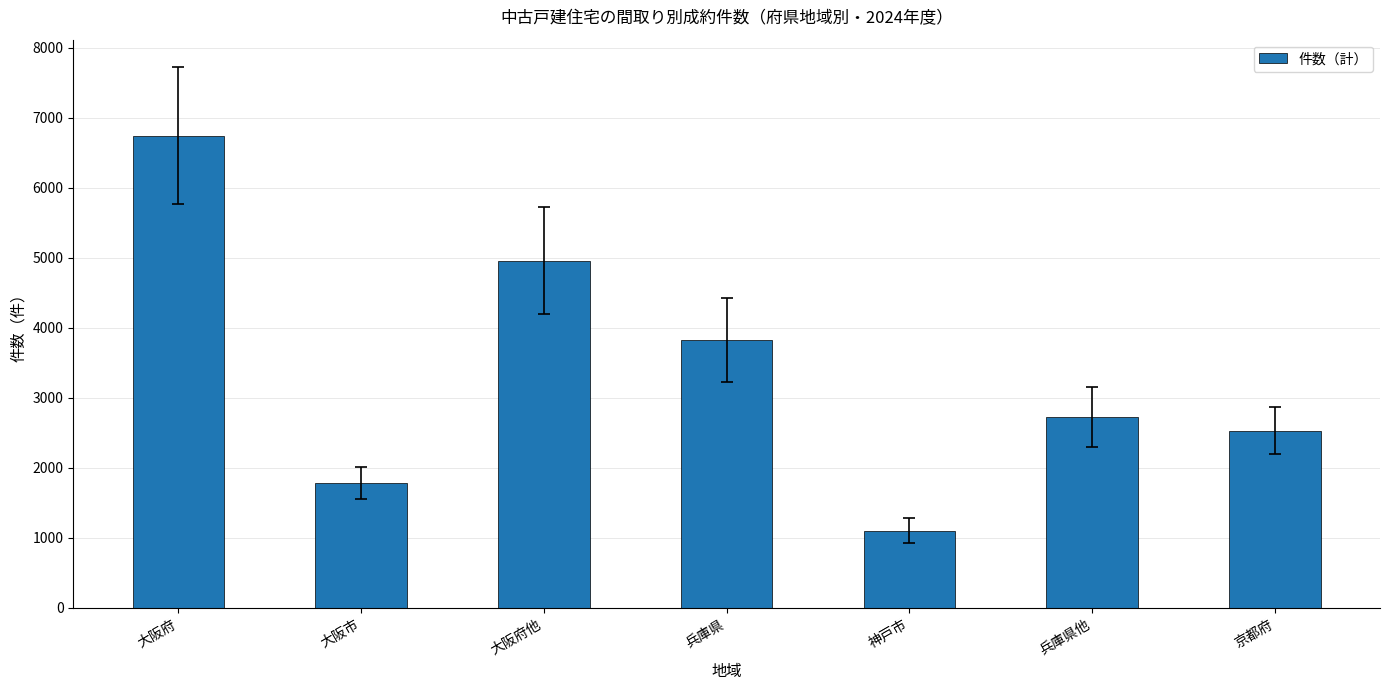

Reading right to left, extract all data points from this chart.

京都府=2532	兵庫県他=2728	神戸市=1099	兵庫県=3827	大阪府他=4960	大阪市=1786	大阪府=6746